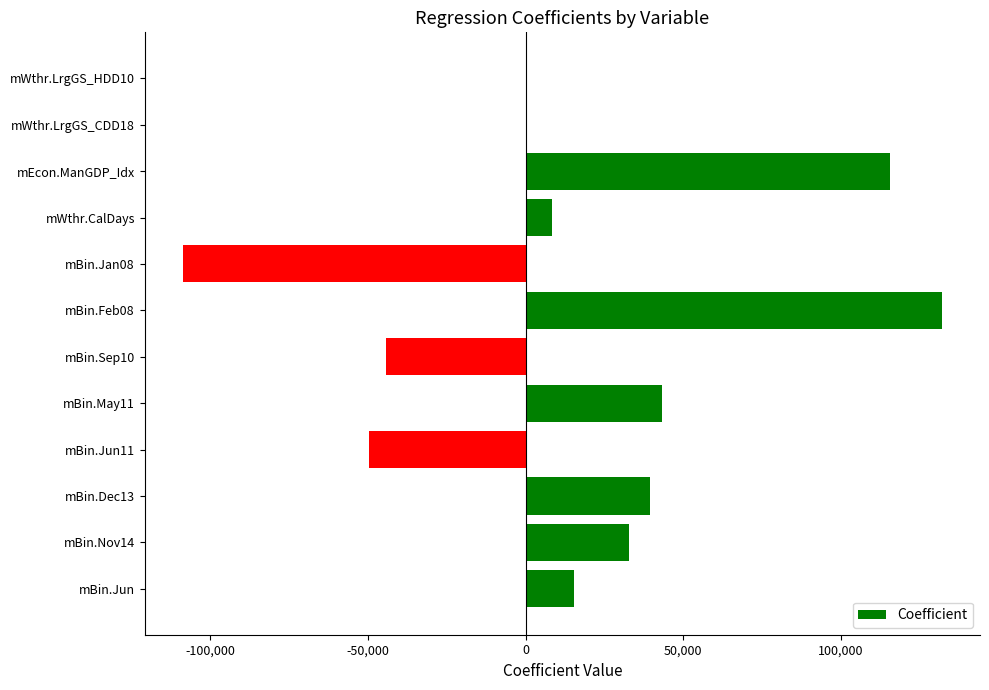

How many series are shown in this chart?

1